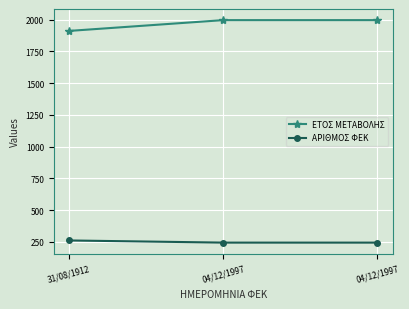

At which label does ΑΡΙΘΜΟΣ ΦΕΚ reach its peak?

31/08/1912